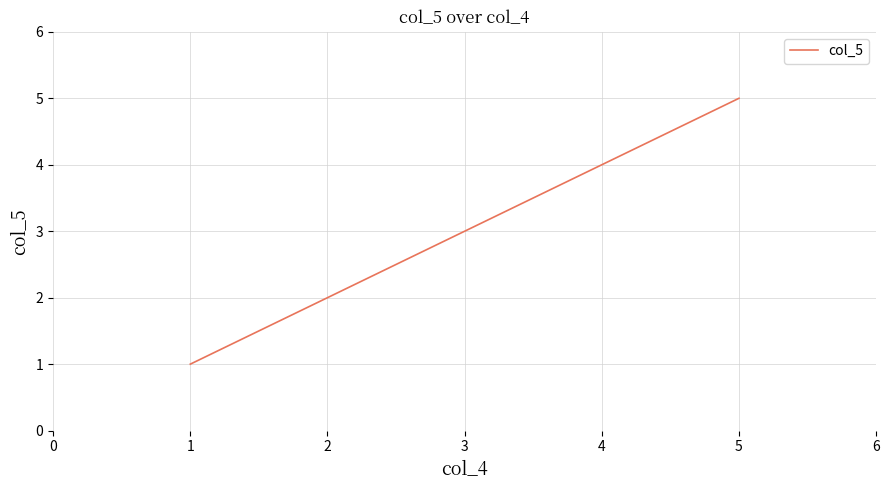

The value at 4 is 4. True or false?

True